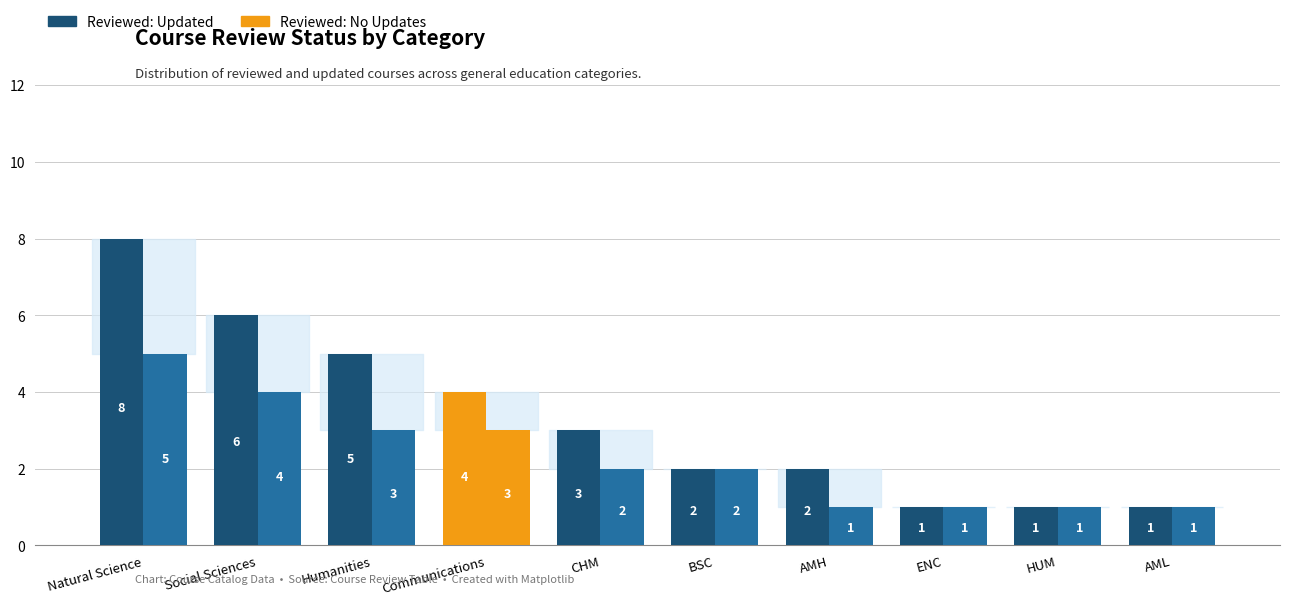

What is the label of the 1st bar from the right?

AML